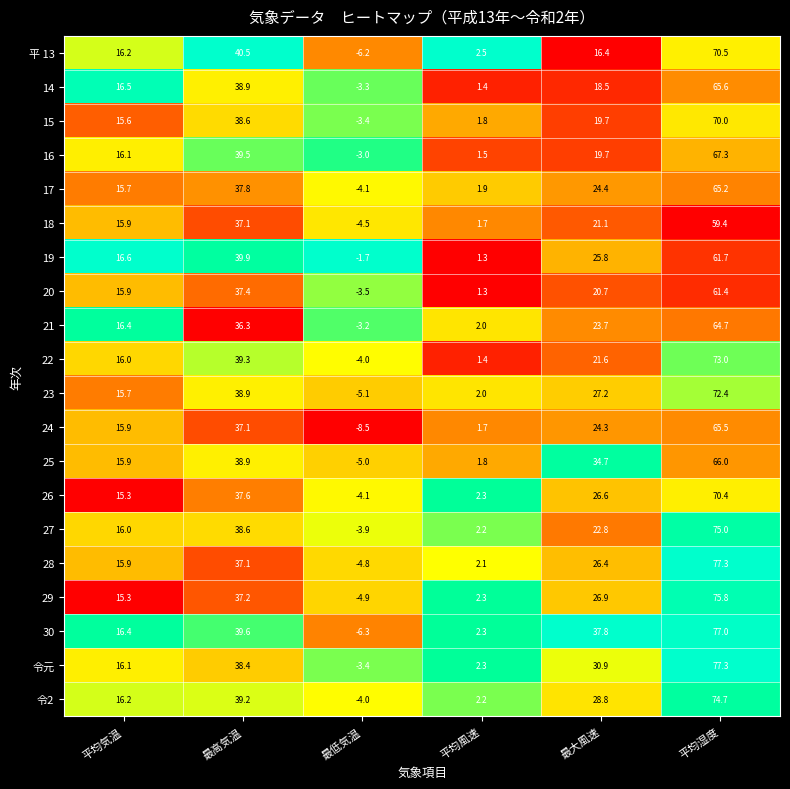

True or false: 16 has a value of 52.6 at 最高気温.

False